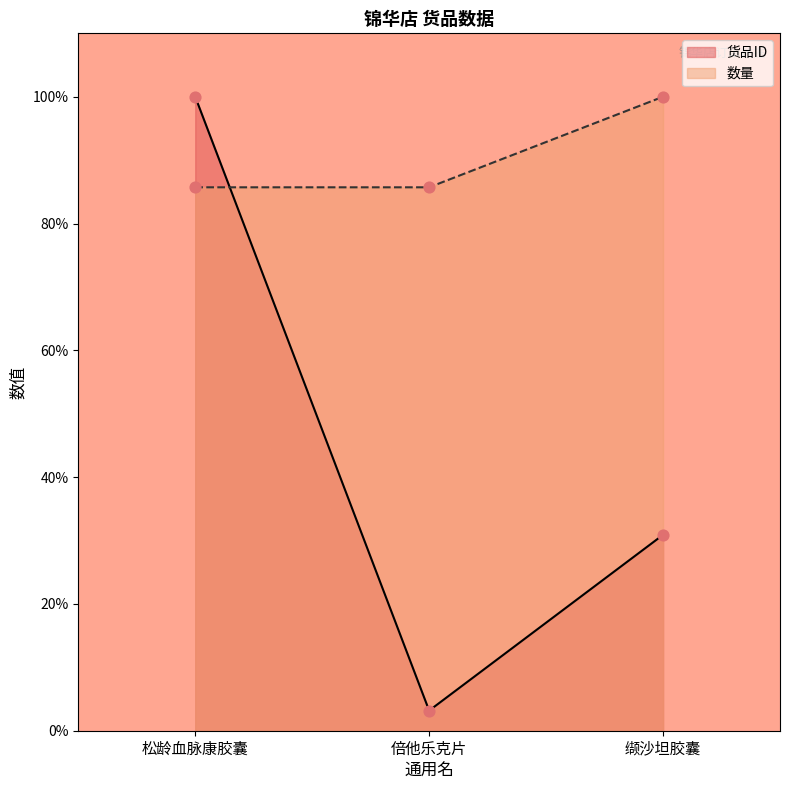

At which category is the sum across all series the highest?

松龄血脉康胶囊